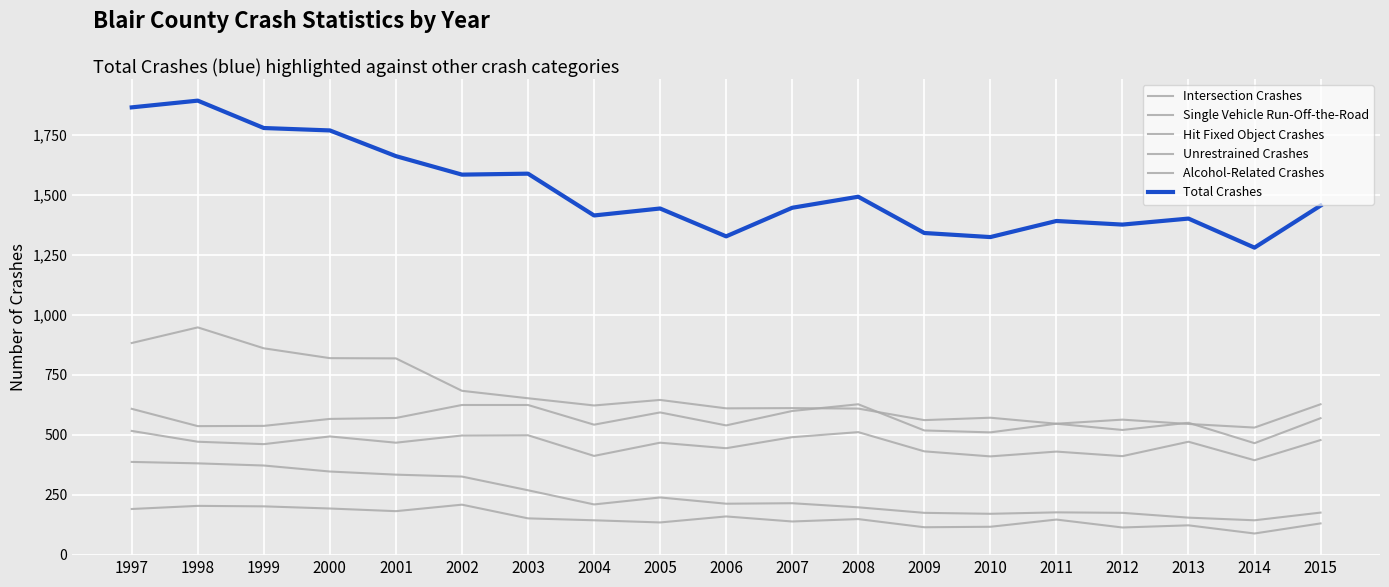

True or false: Intersection Crashes and Hit Fixed Object Crashes intersect in this chart.

False